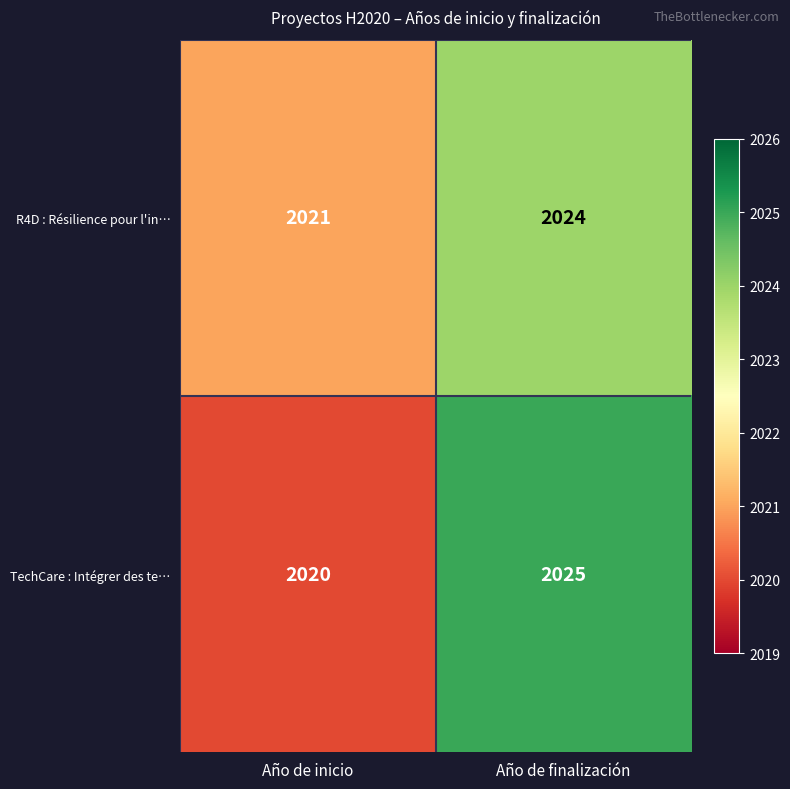

At how many categories does at least one series exceed 2020?

2